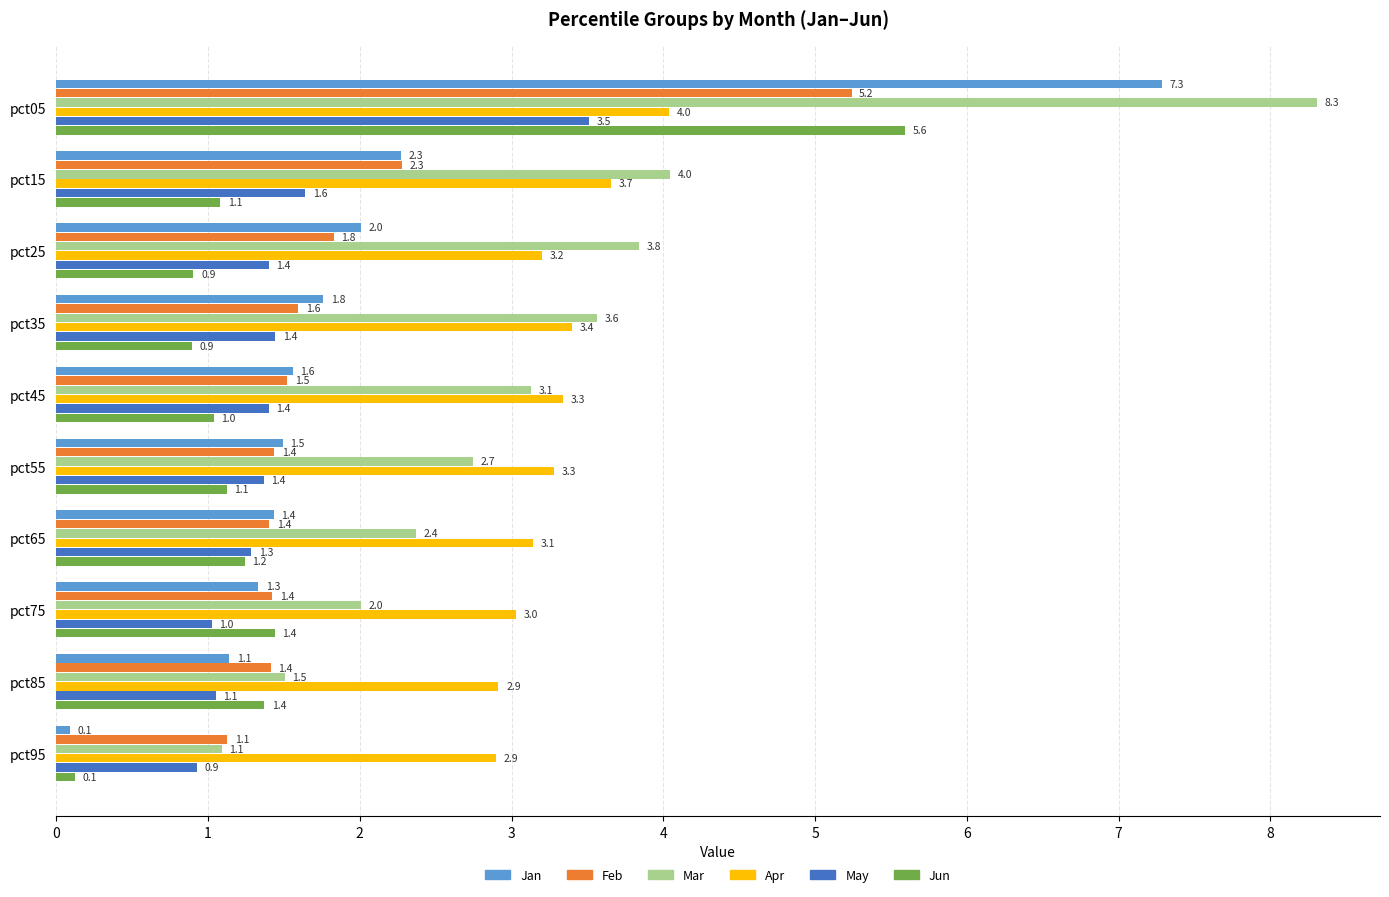

Is it true that Jun equals 1.1 at pct55?

True